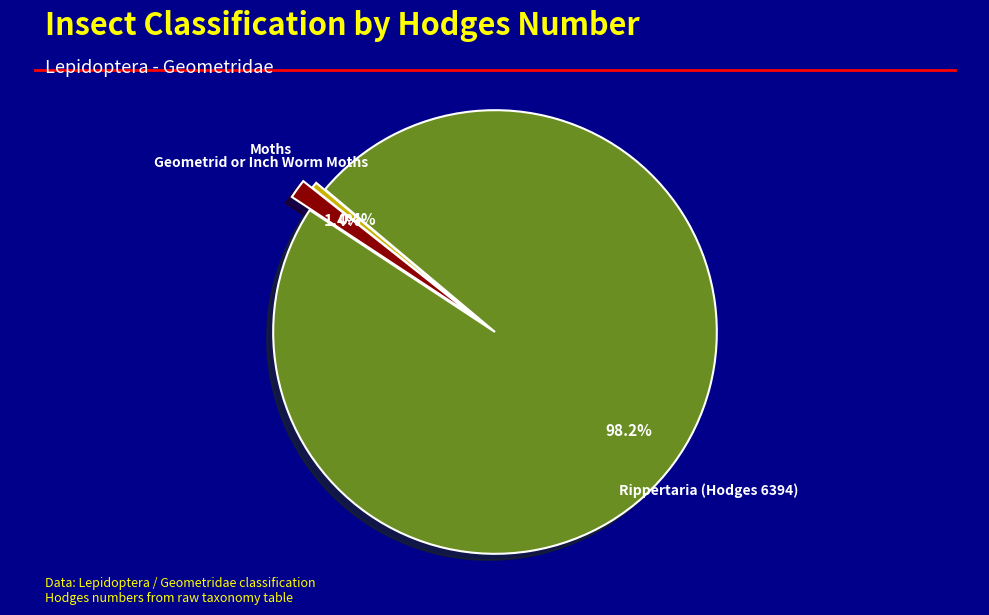

What percentage is the Rippertaria (Hodges 6394) slice, to the nearest percent?

98%